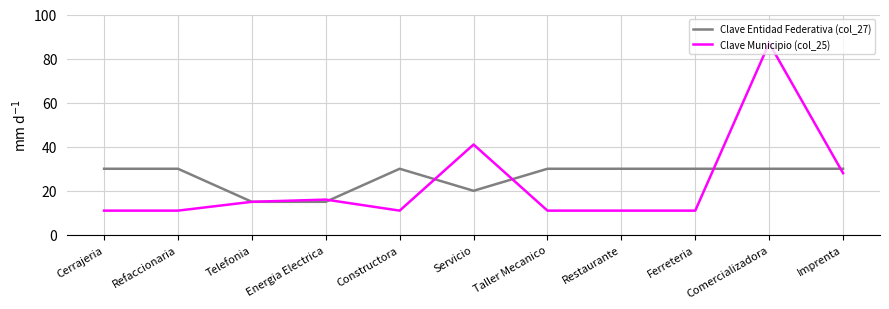

What is the sum of all Clave Municipio (col_25) values?

253